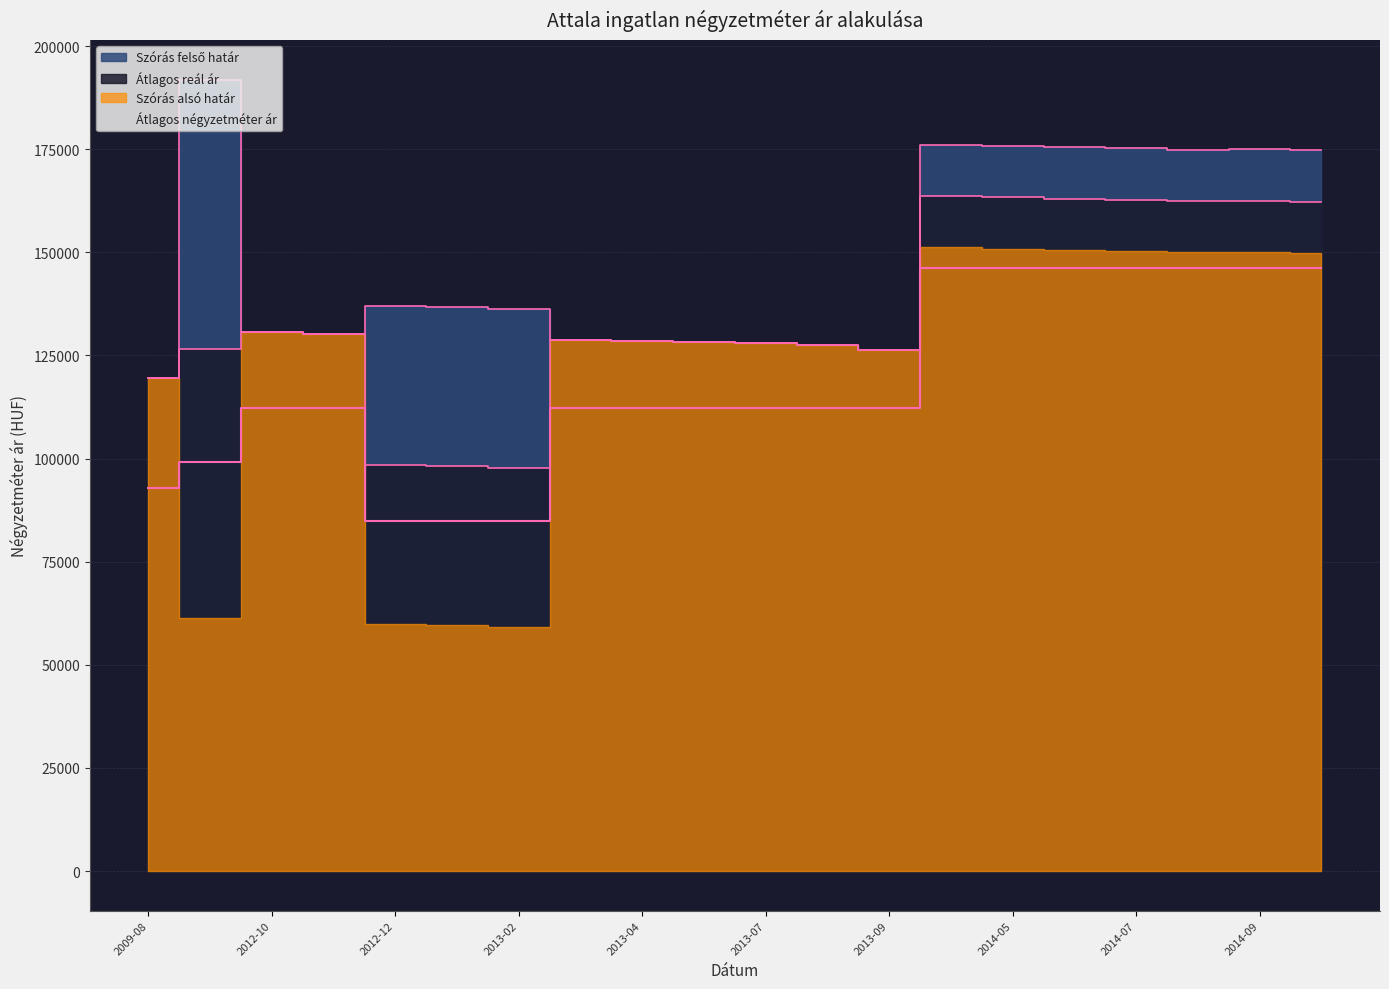

How many values in the Átlagos reál ár series are below 128725?

10